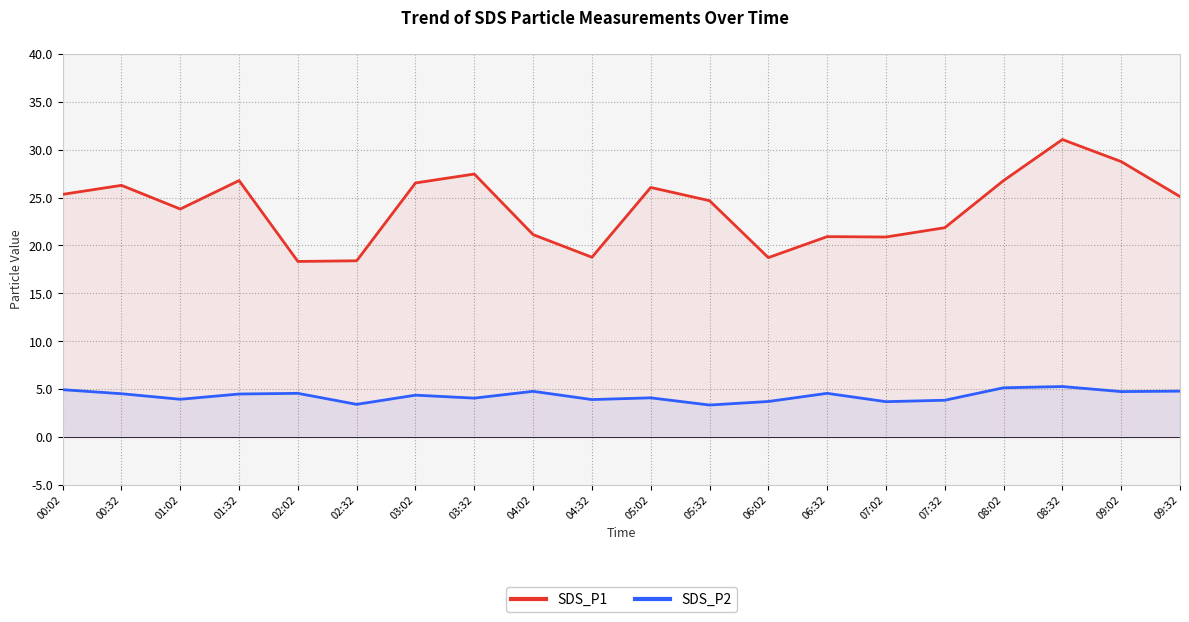

What is the value of the SDS_P1 point at the 1st from the left?

25.3